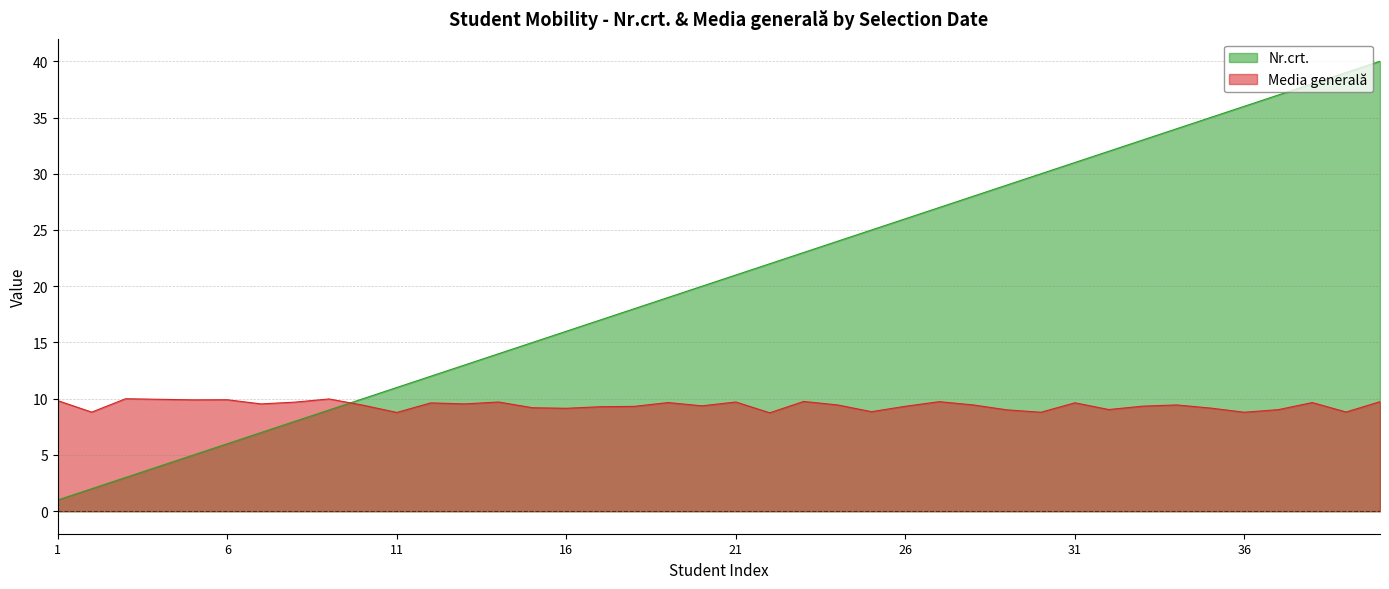

What is the difference between the highest and lowest values at 2016-10-19?

5.9